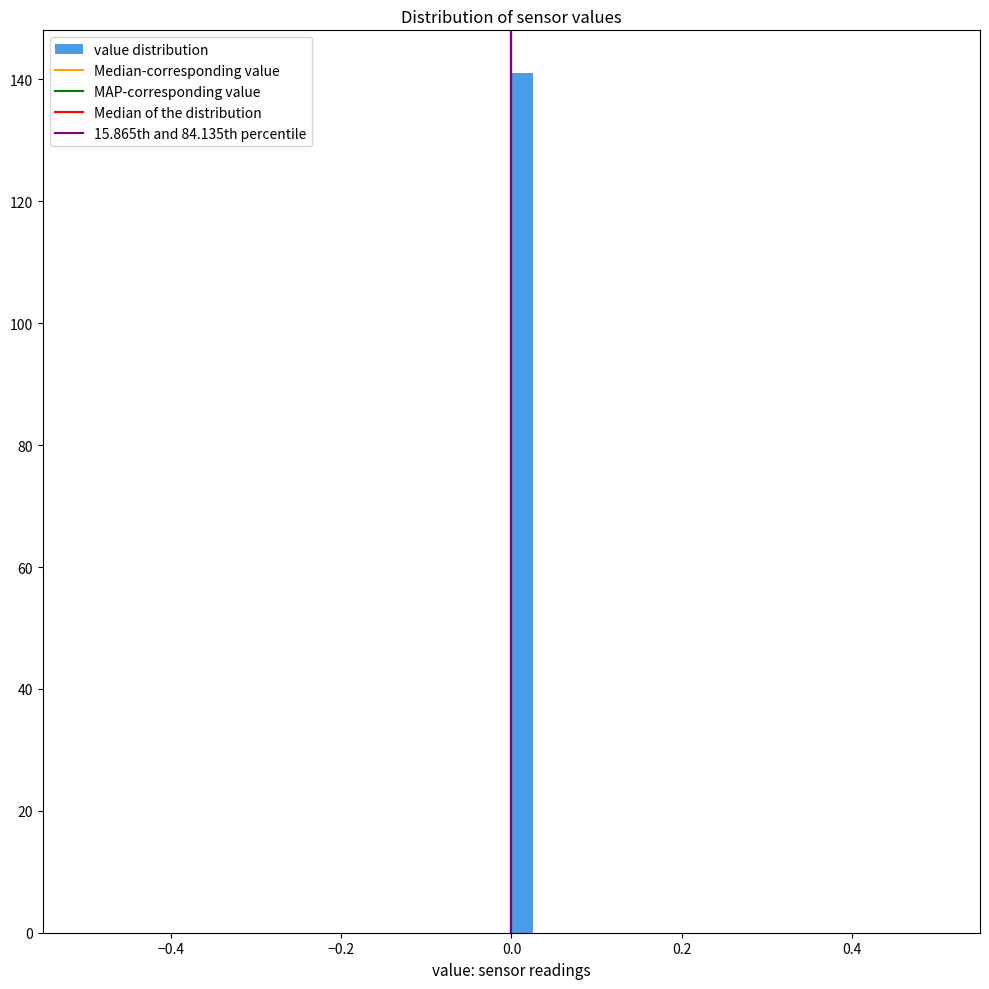

Around what value on the x-axis is the tallest bar? Give the approximate position of its centre, as read against the axis.

0.02